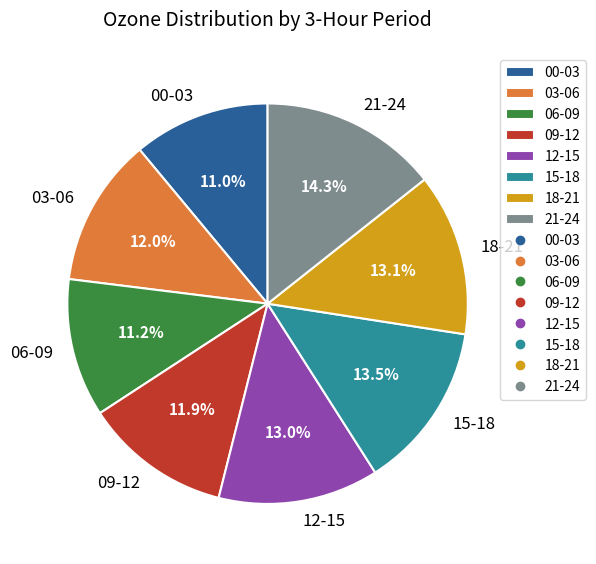

What is the largest slice in the pie chart?

21-24